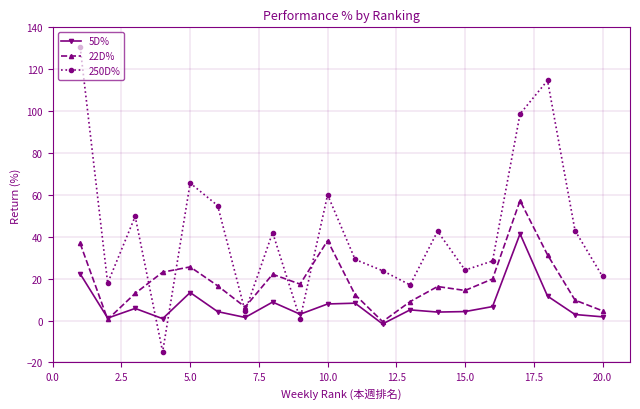

Which series has the largest range (max minus min)?

250D%